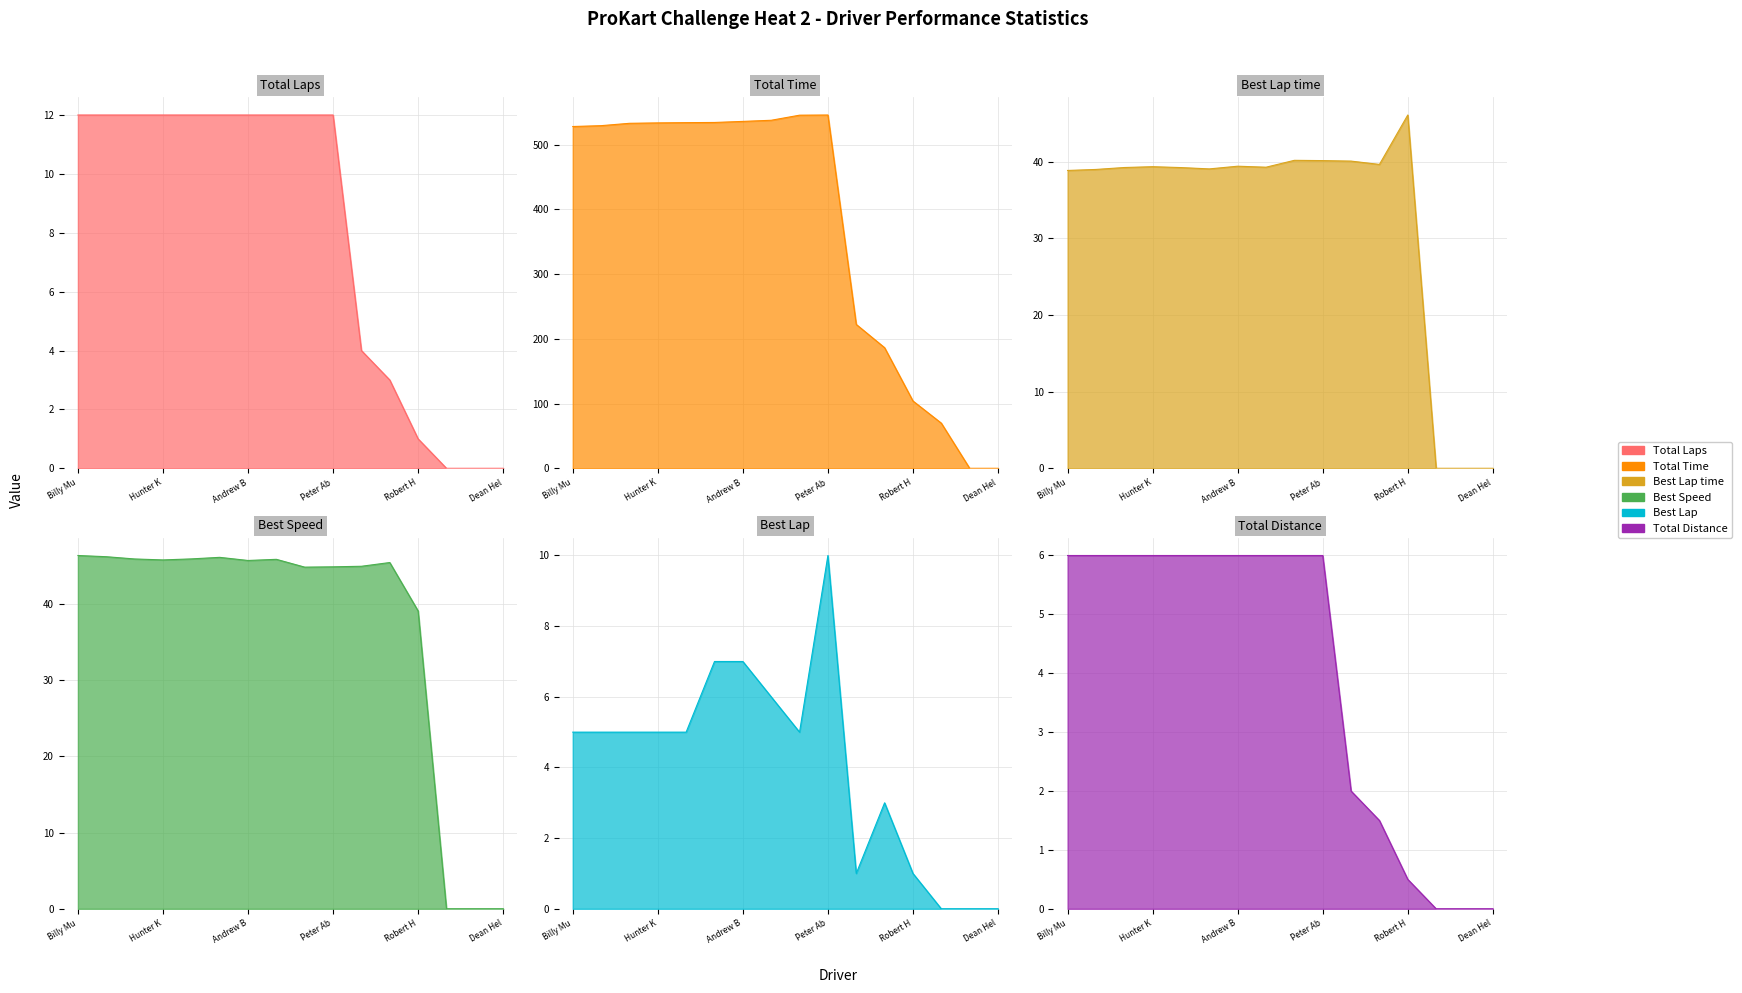

What is the difference between the Best Lap time values at Prescott Campbell and Worawong Komarakul?

40.1